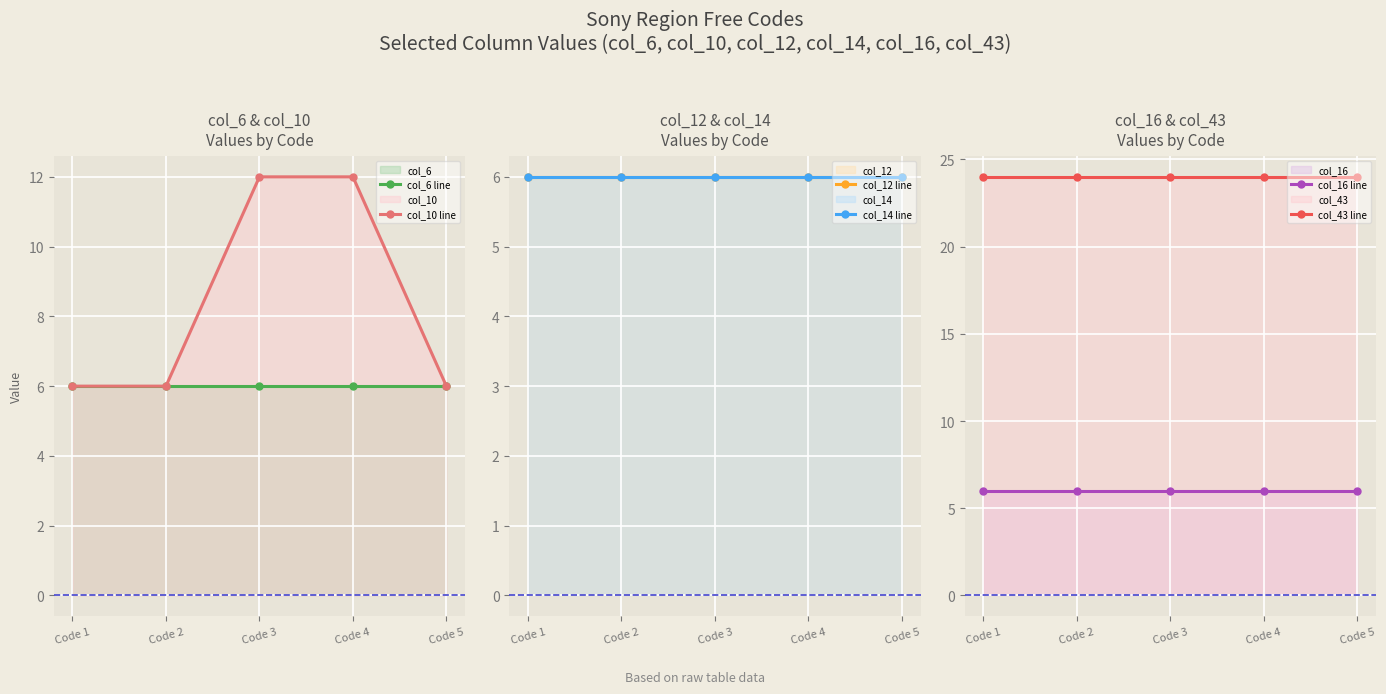

Rank the categories by col_12 line value from highest to lowest.

Code 1, Code 2, Code 3, Code 4, Code 5